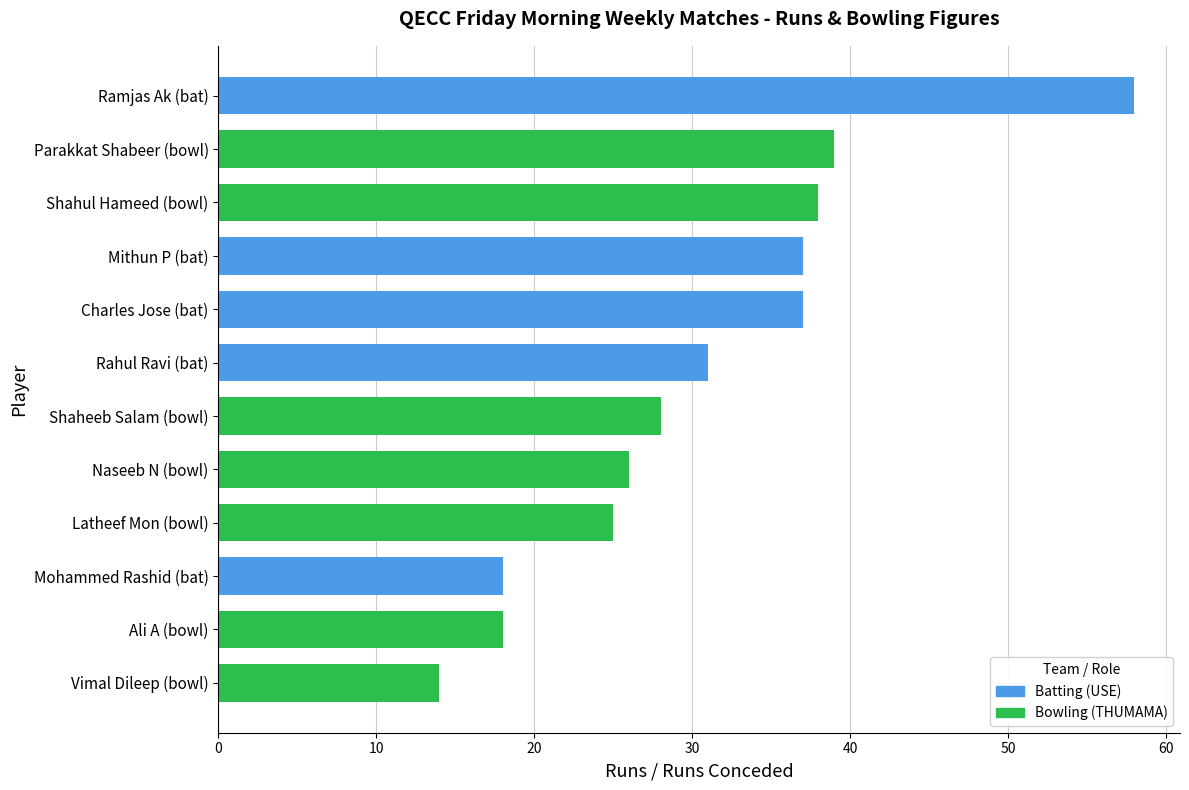

Are the bars grouped side by side (vs. stacked)?

No